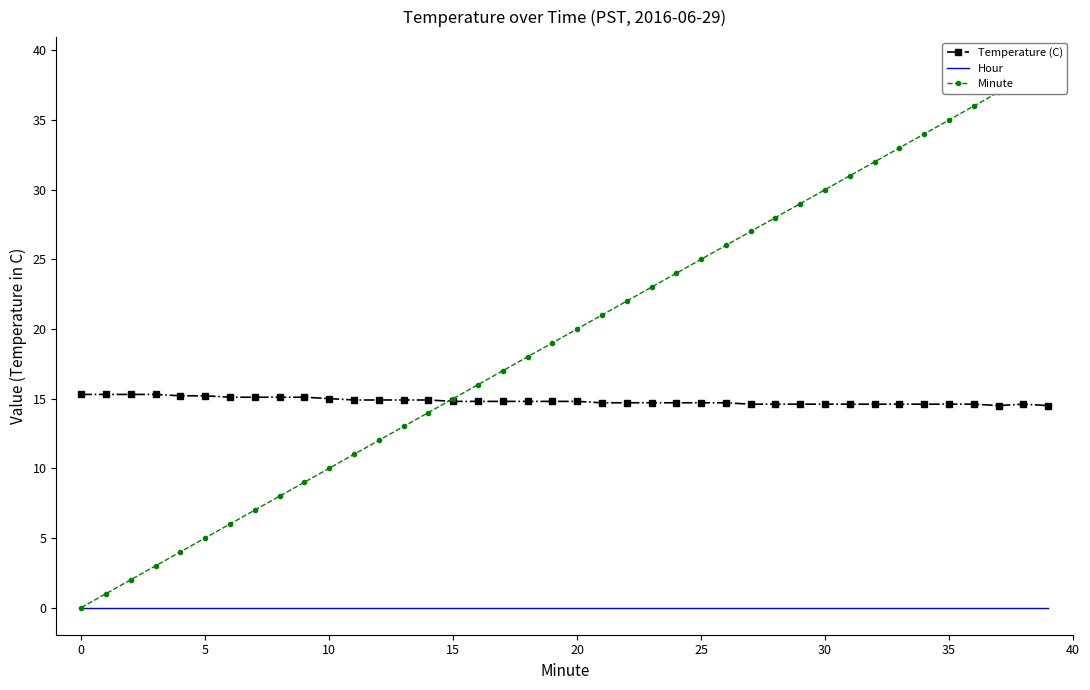

Where does the Minute series first go above 20?

21